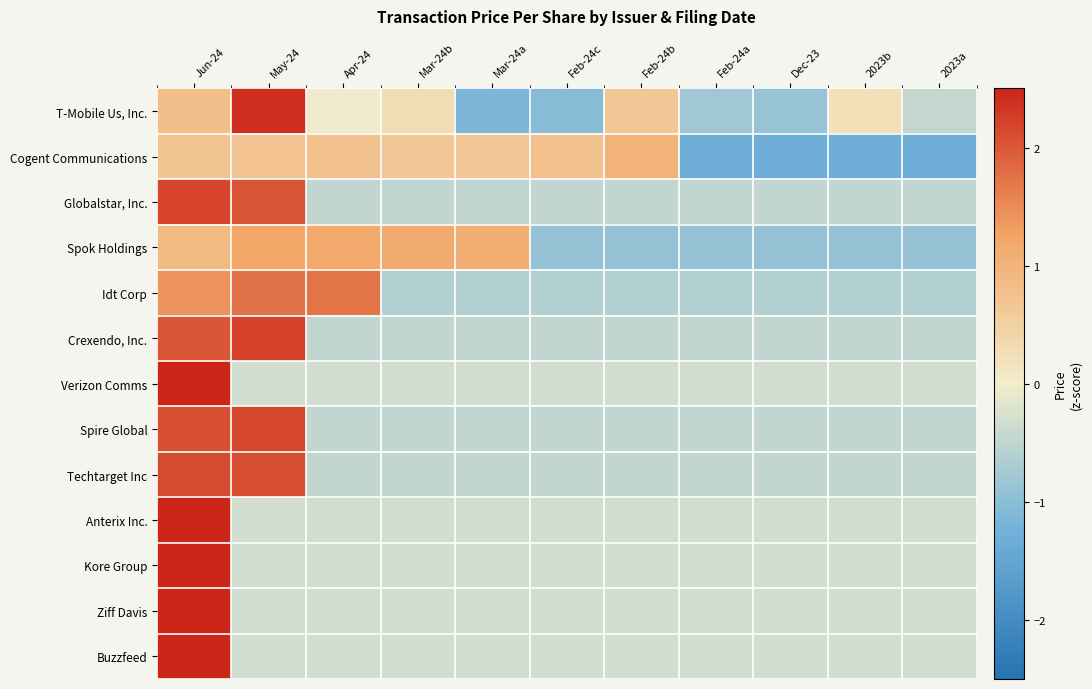

How many data points does each series have?

11